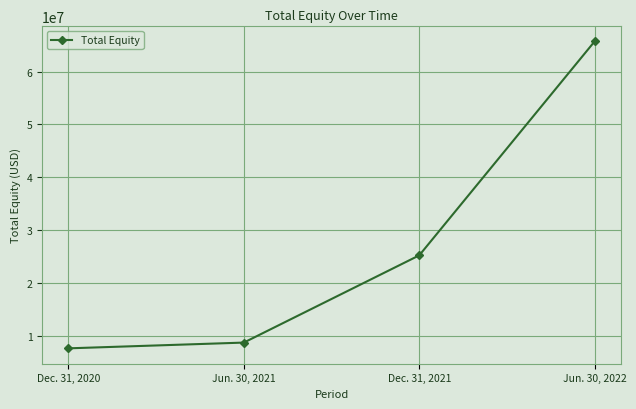

Approximately how many times larger is the value at Jun. 30, 2022 compared to Dec. 31, 2021?

2.6